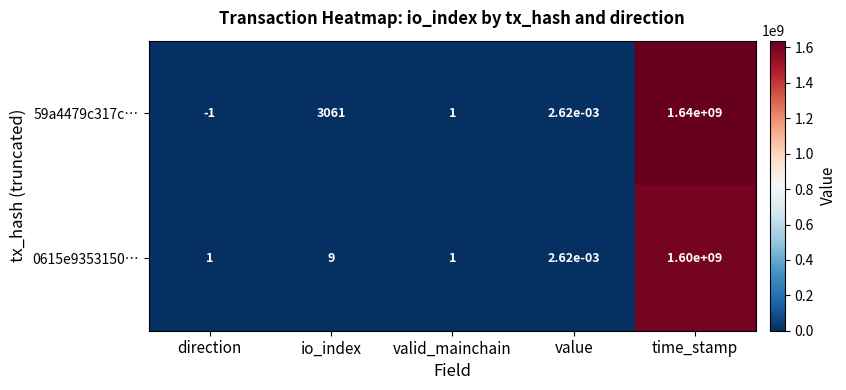

At which category is the sum across all series the highest?

time_stamp